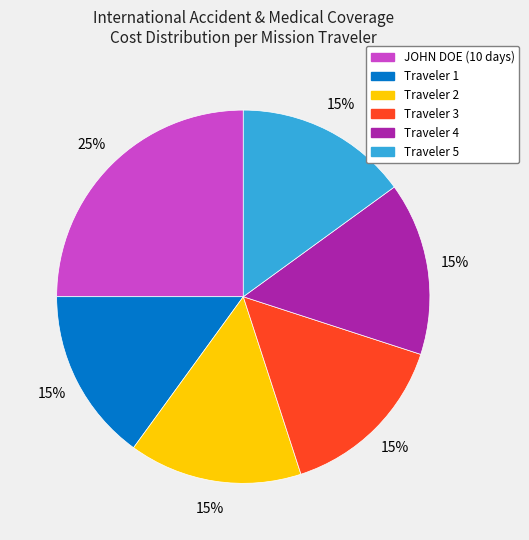

To the nearest percent, what is the combined percentage of Traveler 1 and JOHN DOE (10 days)?

40%